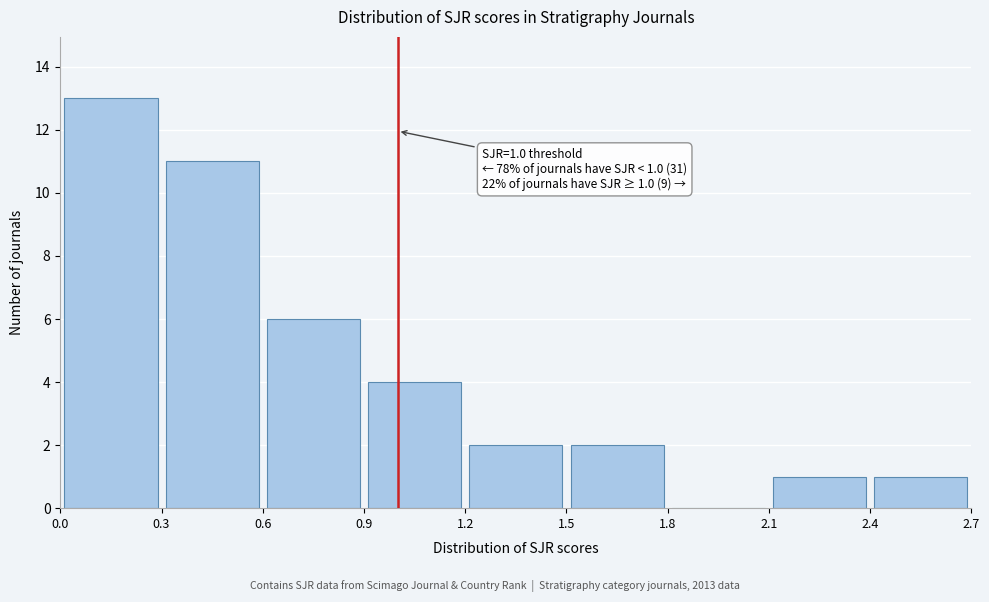

Which range on the x-axis has the tallest bar?

0.0 to 0.3